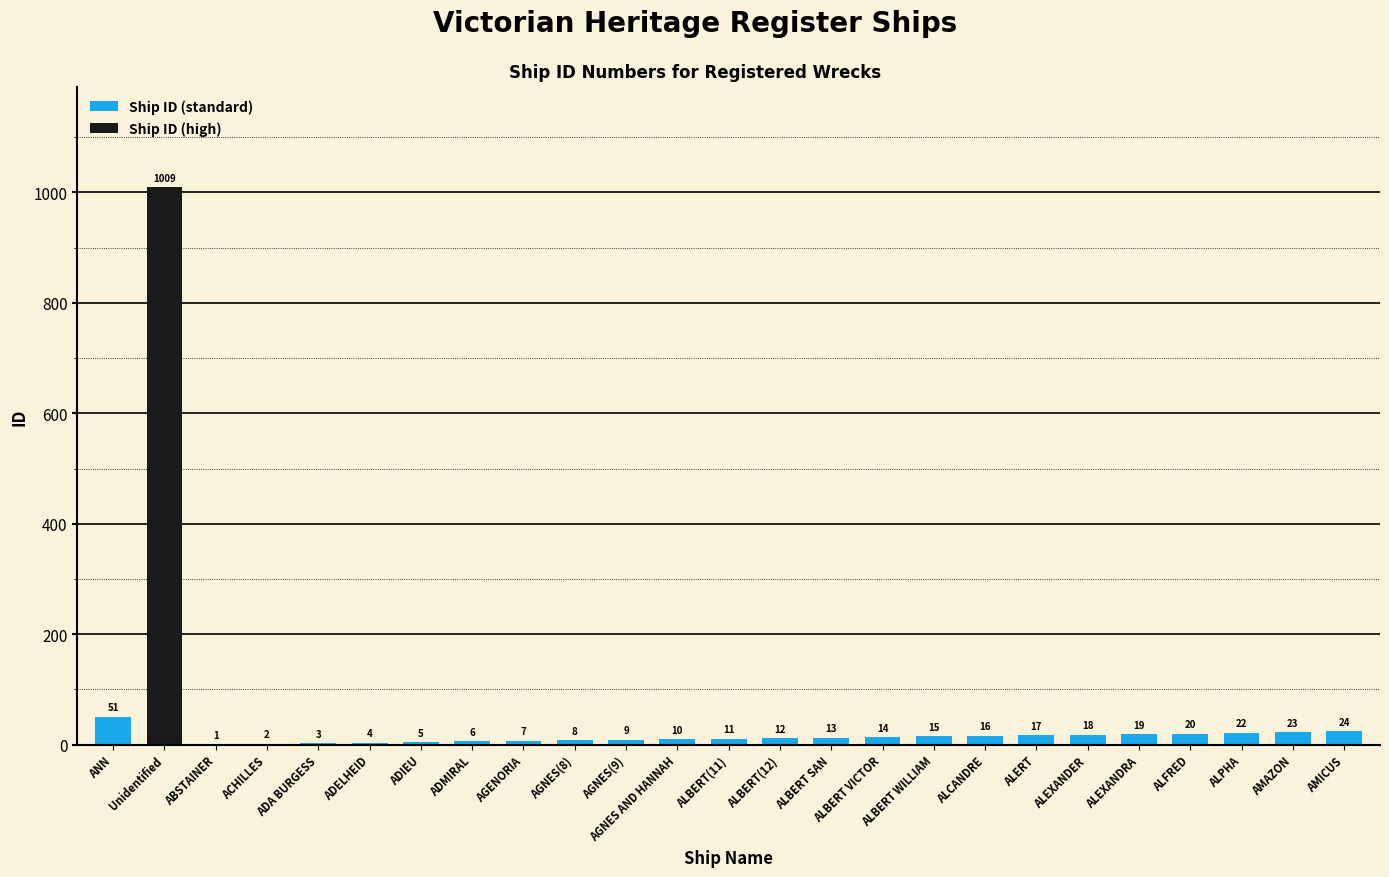

Approximately how many times larger is the value at ANN compared to ACHILLES?

25.5